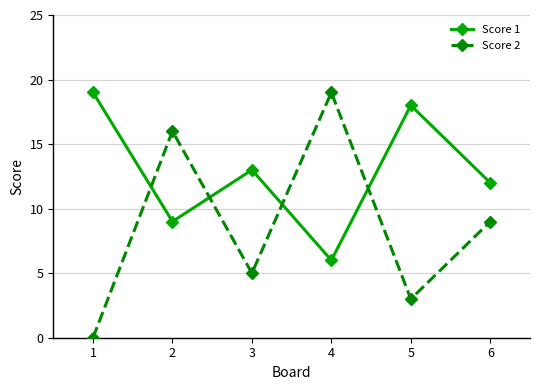

How many lines are shown in the chart?

2